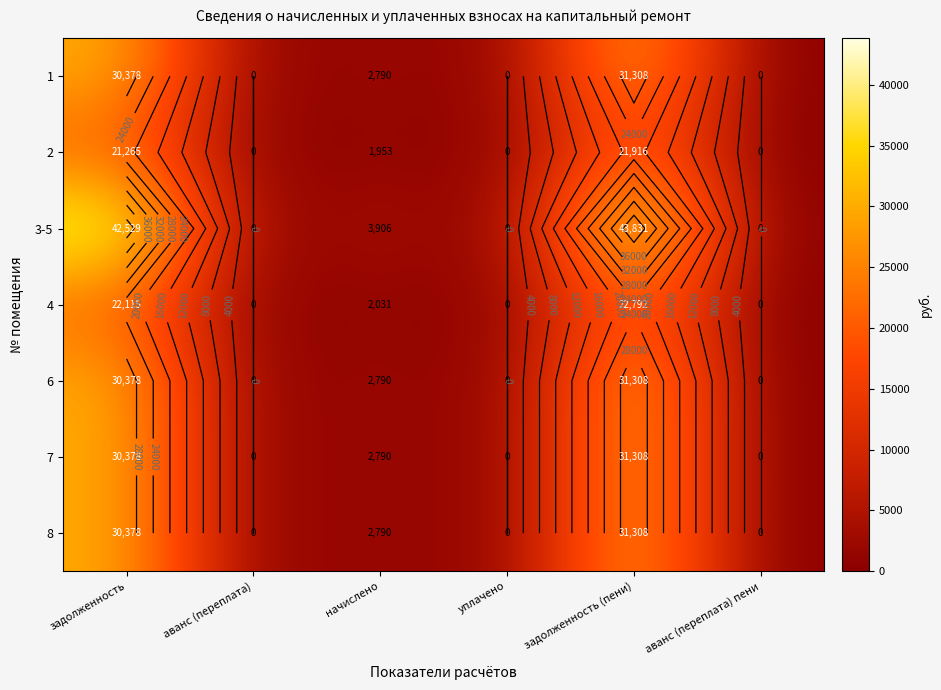

True or false: 3-5 has a value of 43831.2 at задолженность (пени).

True